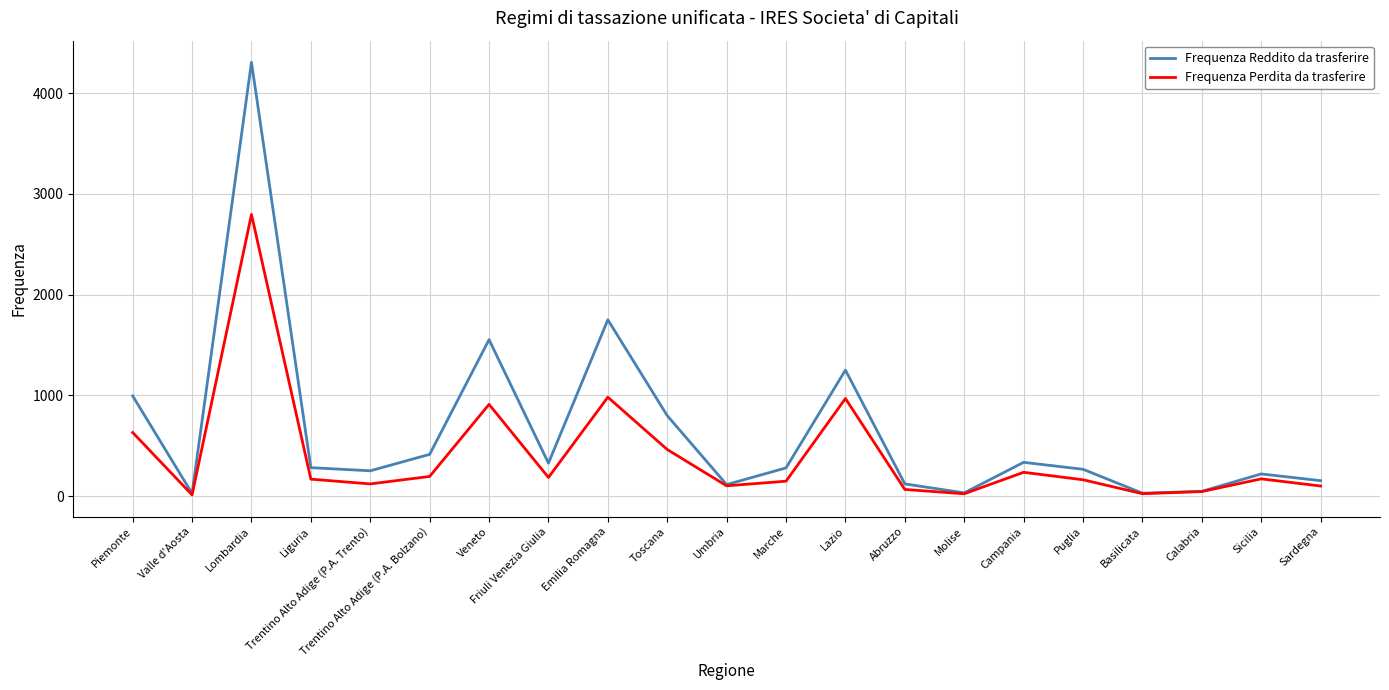

How many series are shown in this chart?

2